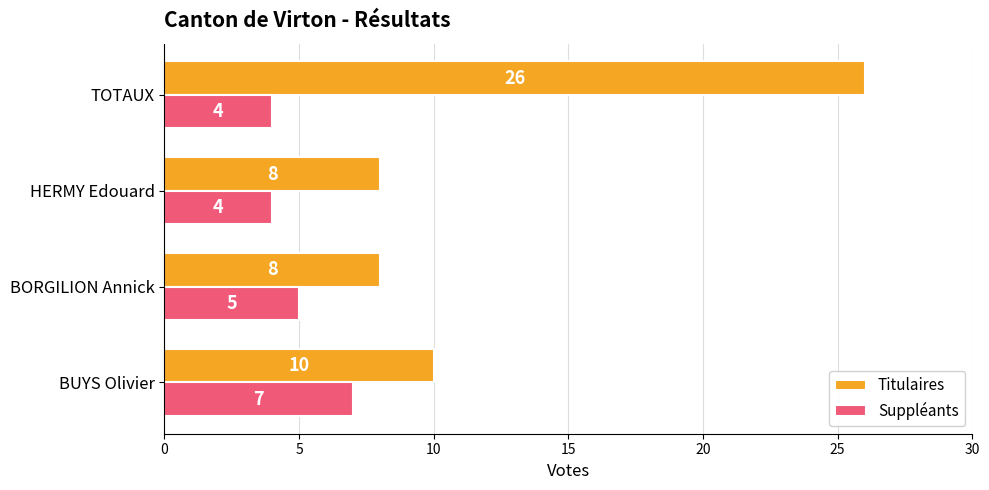

What is the sum of all Suppléants values?

20